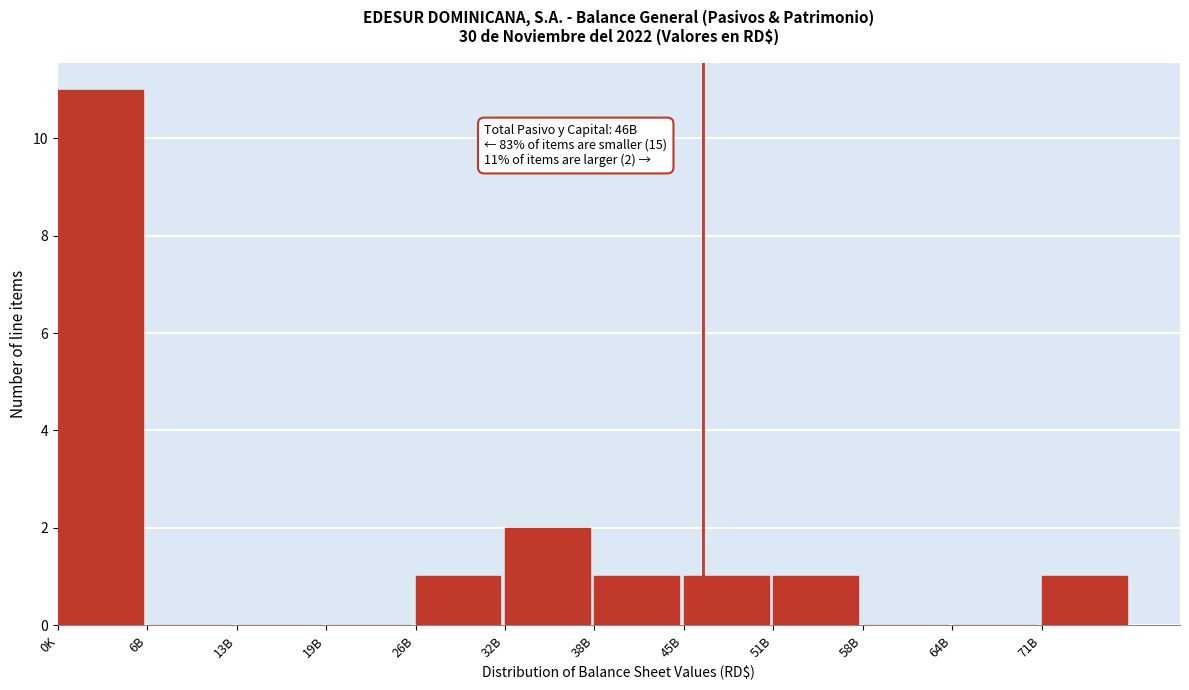

Reading left to right, what are all the values shown in this chart?

0K=11	6B=0	13B=0	19B=0	26B=1	32B=2	38B=1	45B=1	51B=1	58B=0	64B=0	71B=1